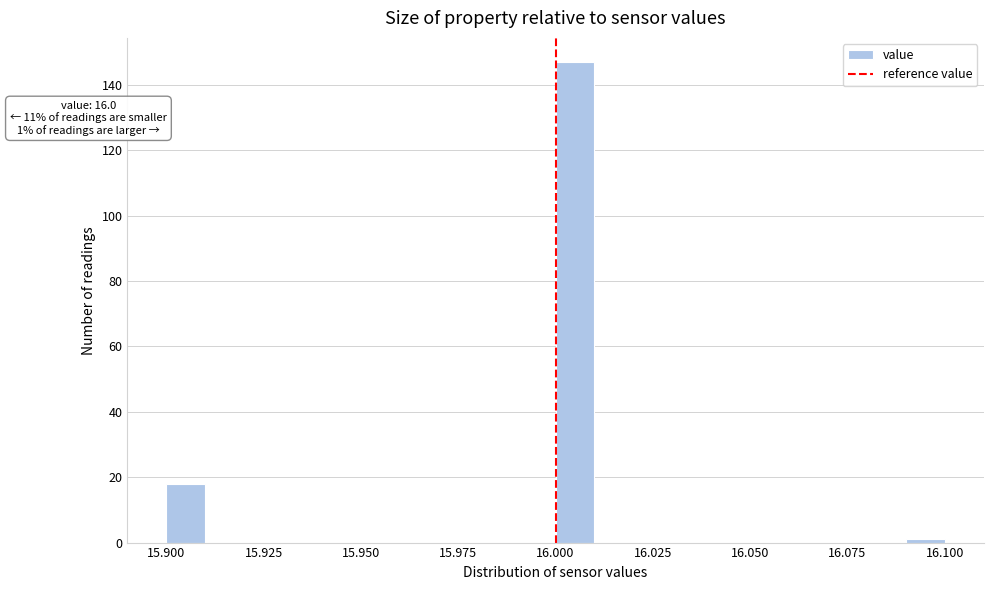

Read against the x-axis, roughly where is the centre of the tallest bar?

16.005